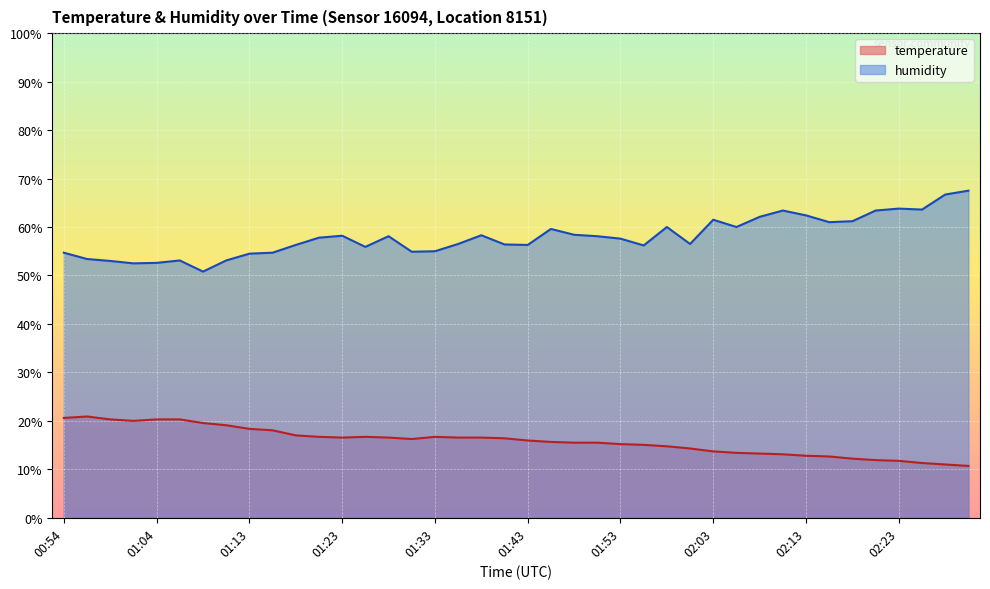

In humidity, how many points are higher than both neighbors (excluding endpoints)?

9